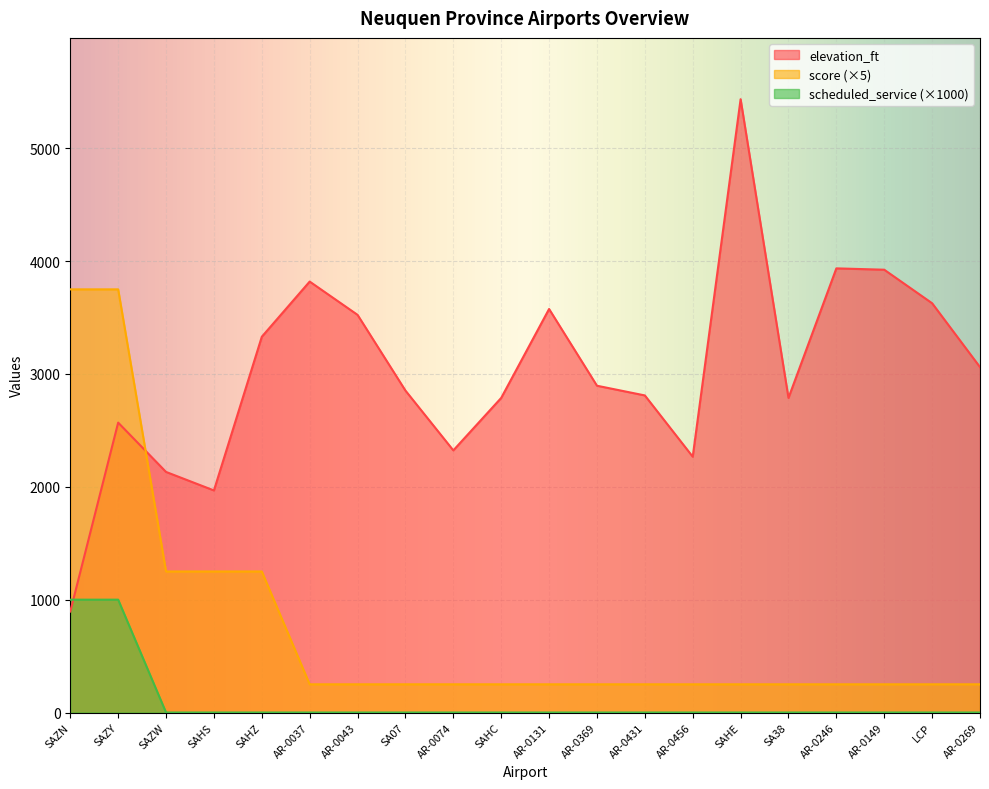

What is the minimum value for score?

250